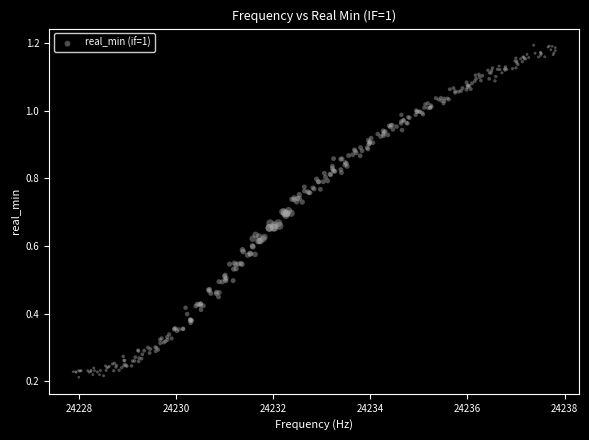

What is the range of X values (max minus min)?

9.9